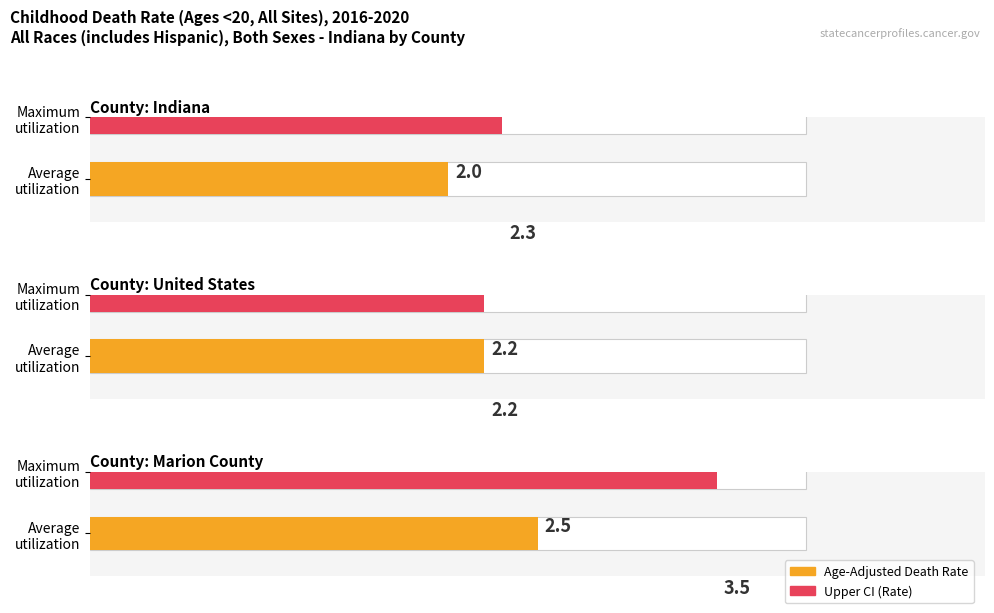

Is it true that Age-Adjusted Death Rate equals 3.6 at United States?

False